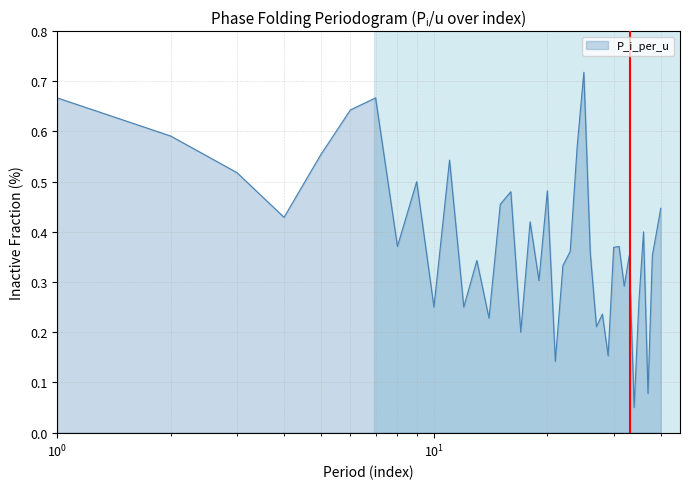

Is this an area chart (filled region under the line)?

Yes